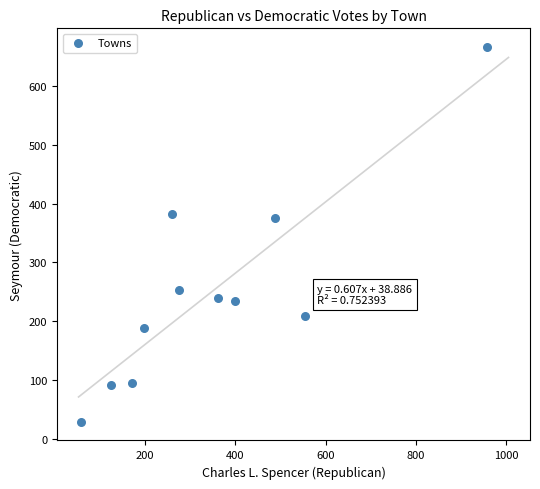

What is the range of Y values (max minus min)?

637